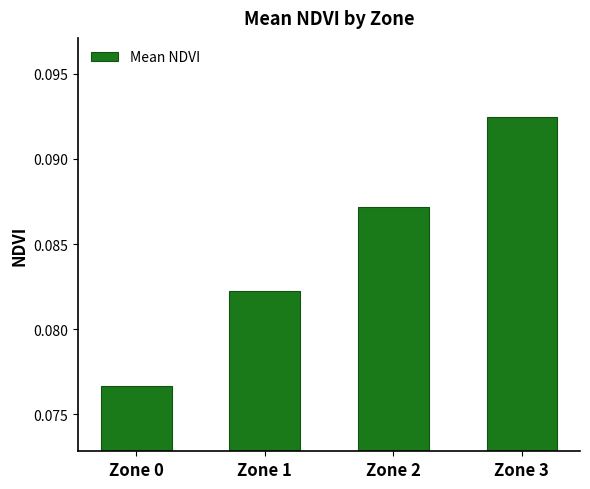

At which label is the value closest to 0?

Zone 0